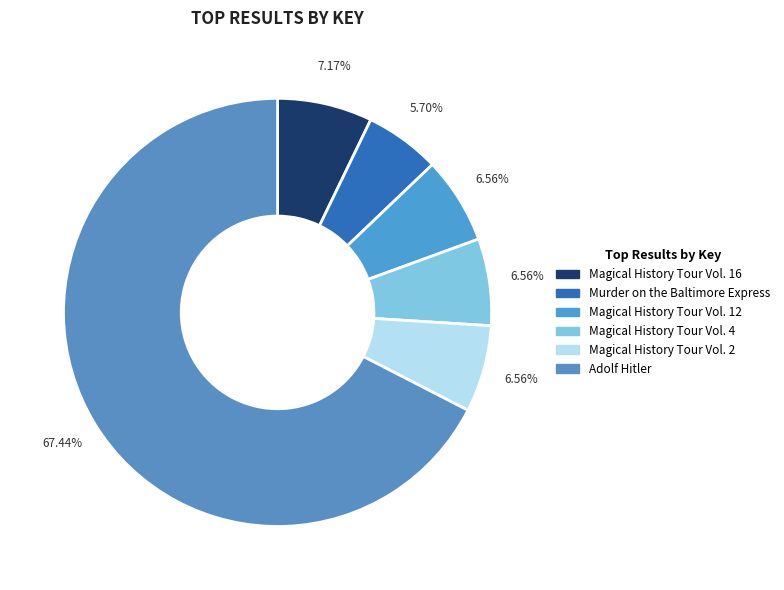

Count the number of slices in the pie.

6